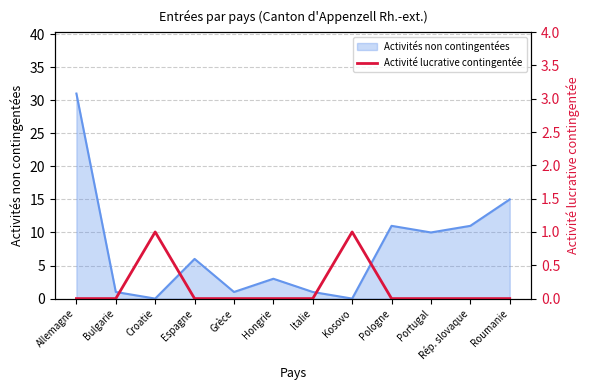

Is it true that the value at Croatie is 1?

True